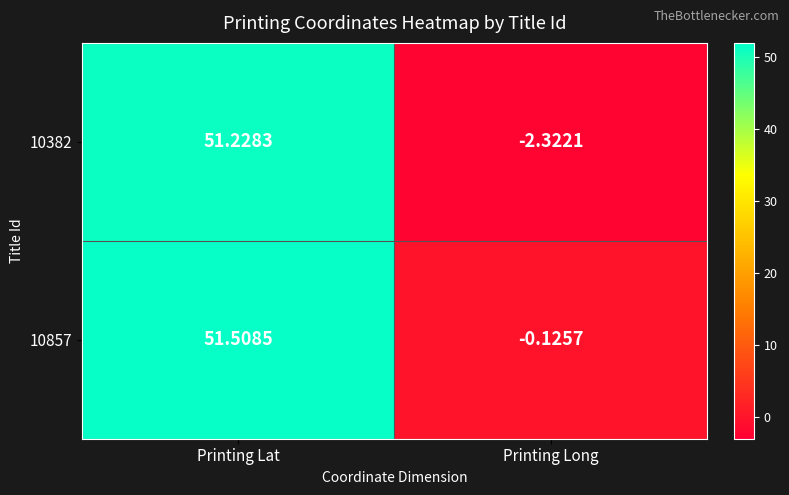

At which label does 10382 reach its peak?

Printing Lat